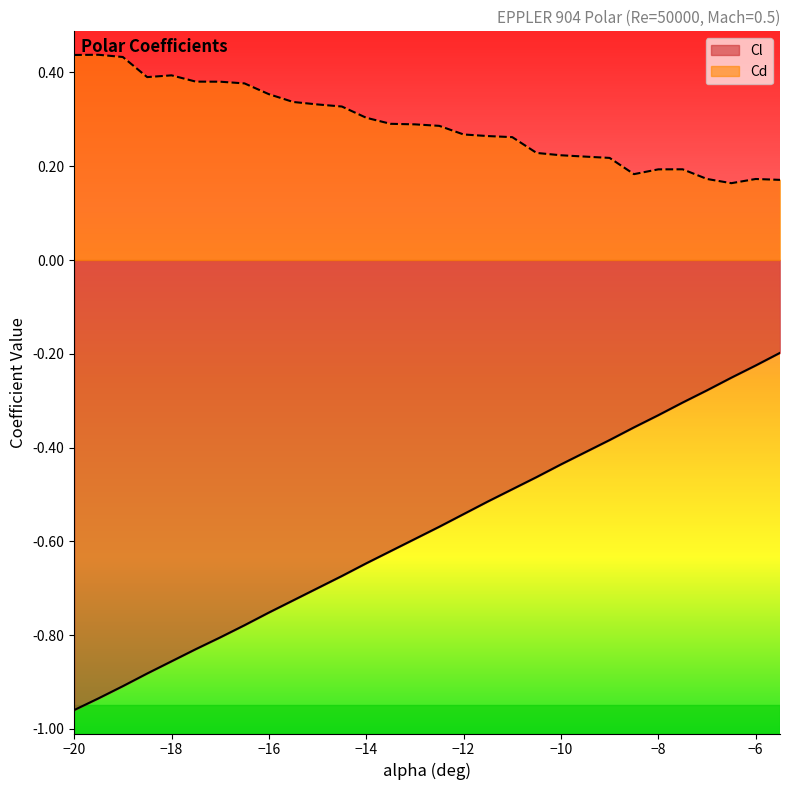

Rank the series at −10 from lowest to highest value.

Cl, Cd